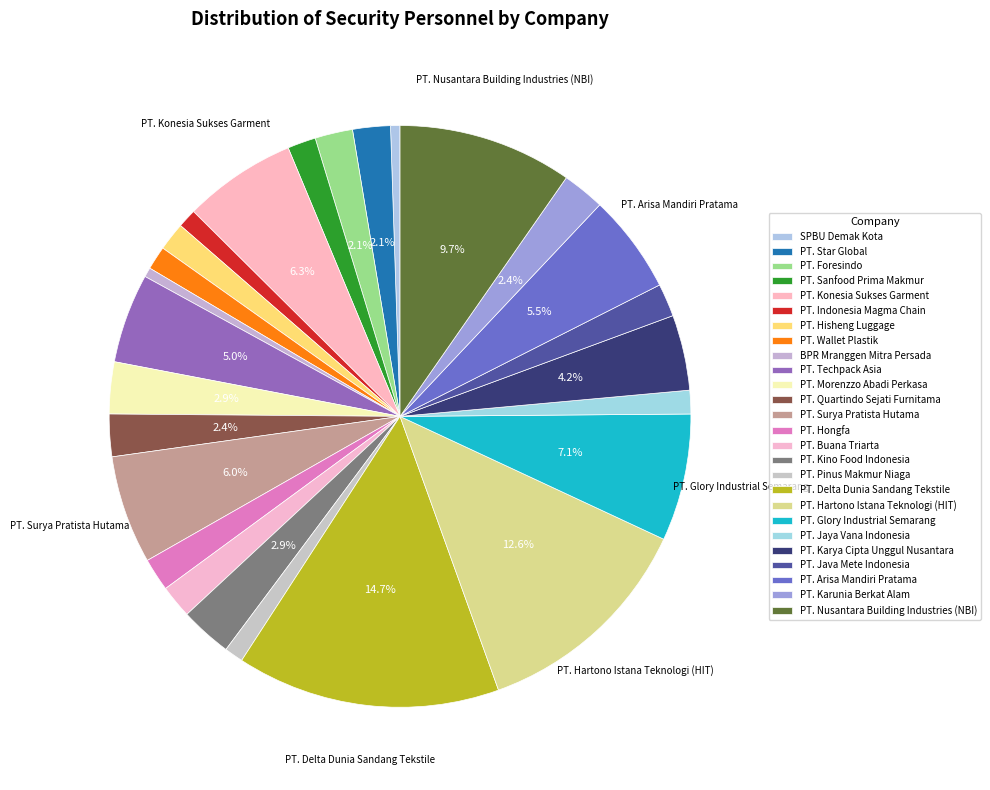

Do PT. Pinus Makmur Niaga and SPBU Demak Kota together represent more than half of the pie?

No